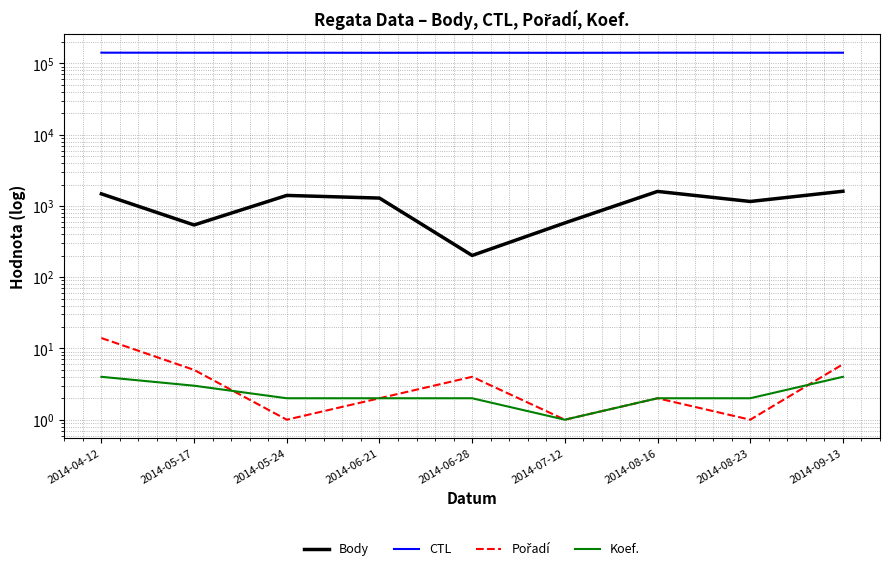

What is the label of the 7th point from the right?

2014-05-24